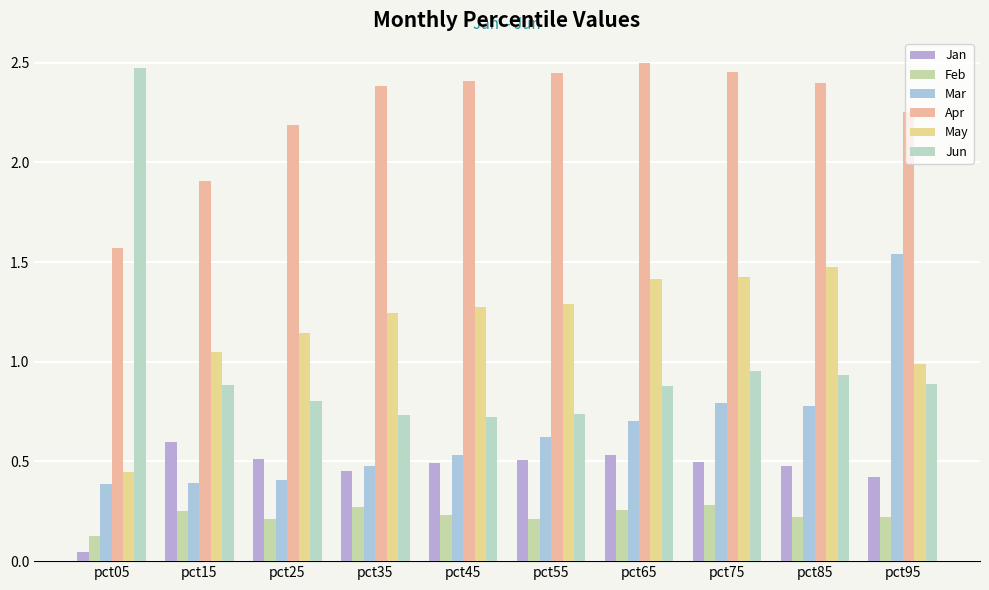

Which has a higher value, pct95 or pct15?

pct15